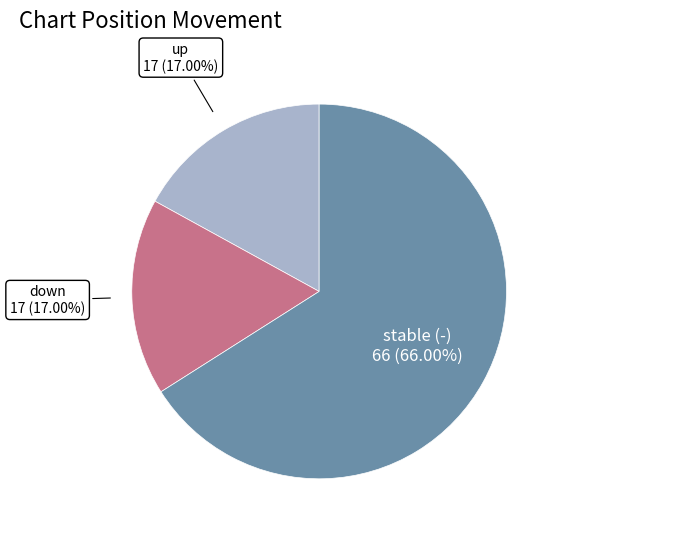

Is there any slice that represents more than half of the pie?

Yes